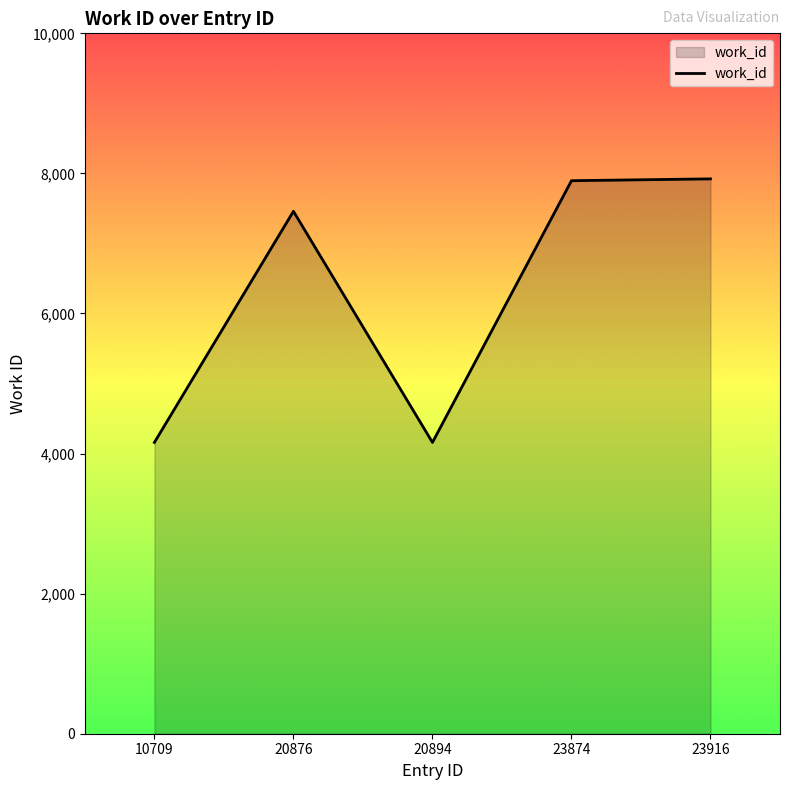

The value at 20894 is 4159. True or false?

True